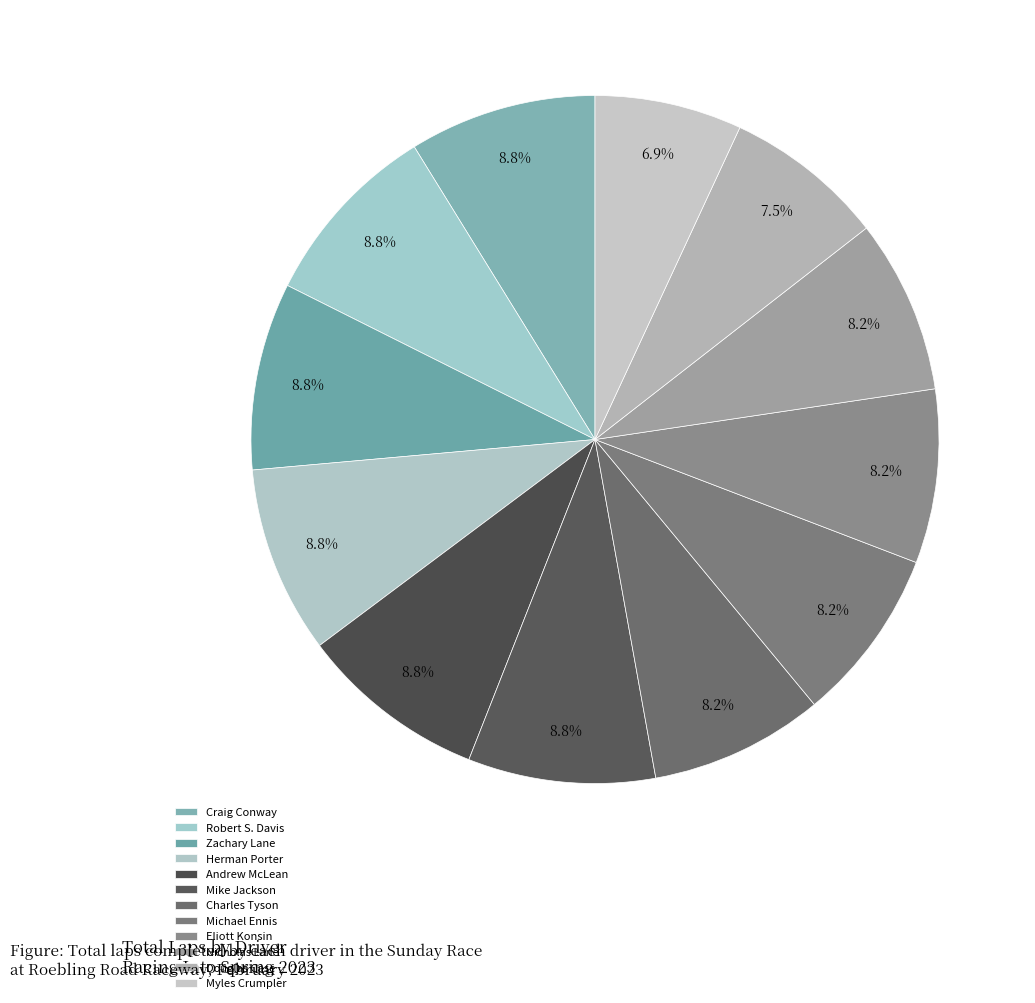

How much of the chart is everything except Craig Conway?

91.2%